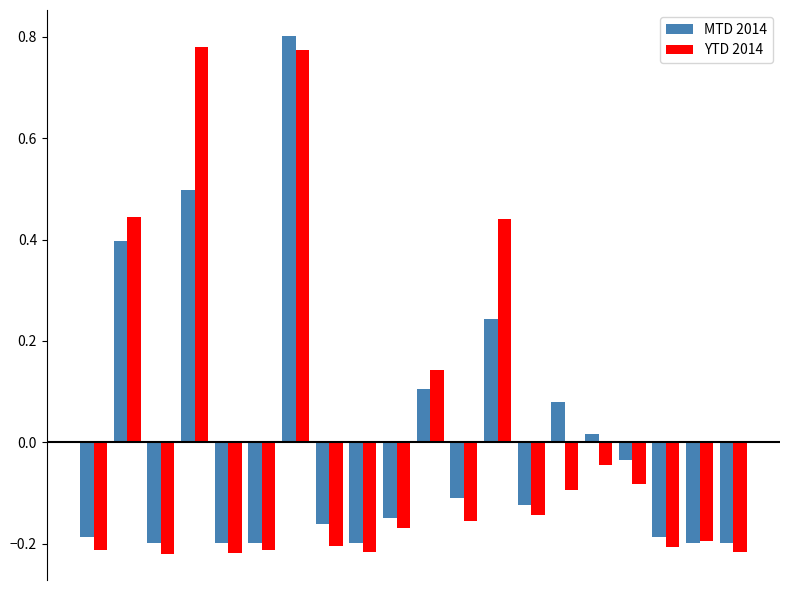

What is the difference between the maximum and second lowest values in the MTD 2014 series?

1.0